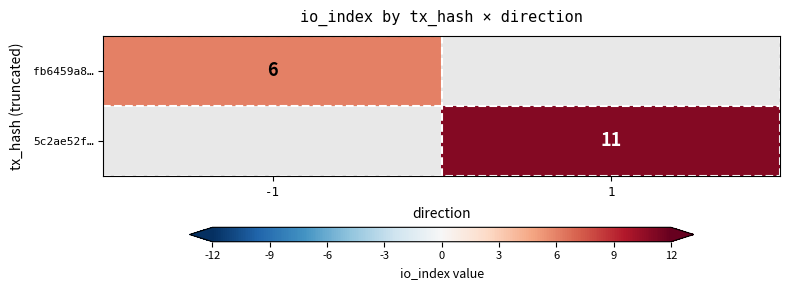

Is it true that 5c2ae52f… equals 15.3 at 1?

False